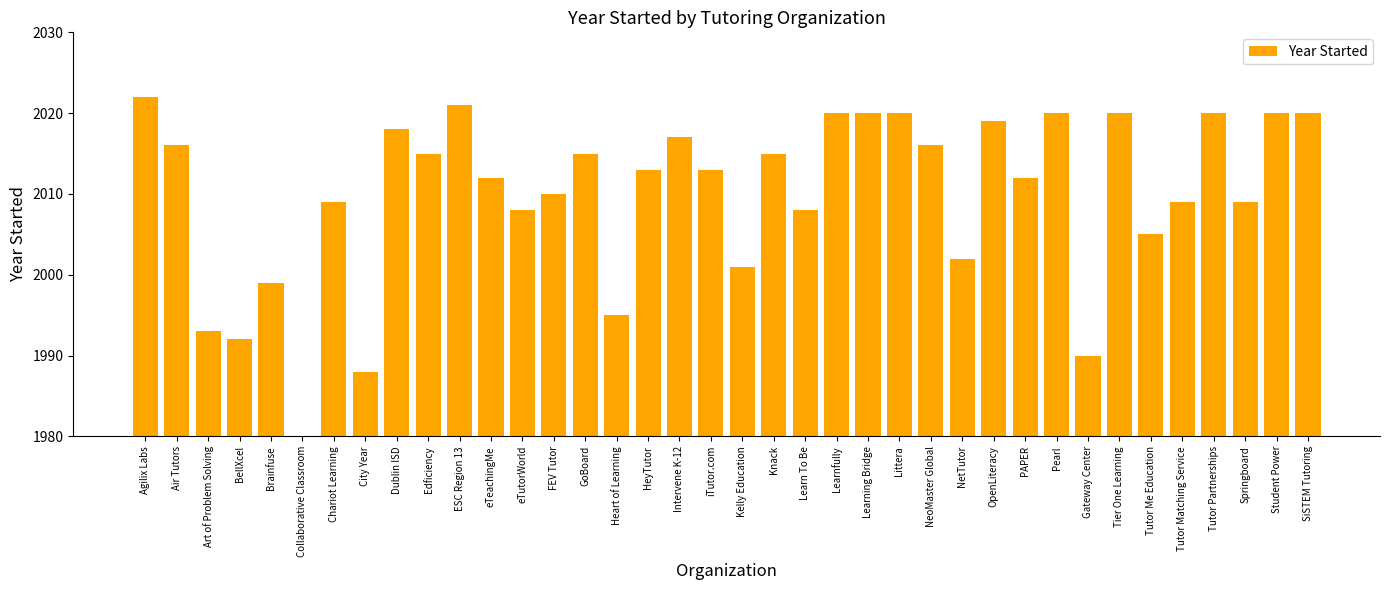

How many series are shown in this chart?

1